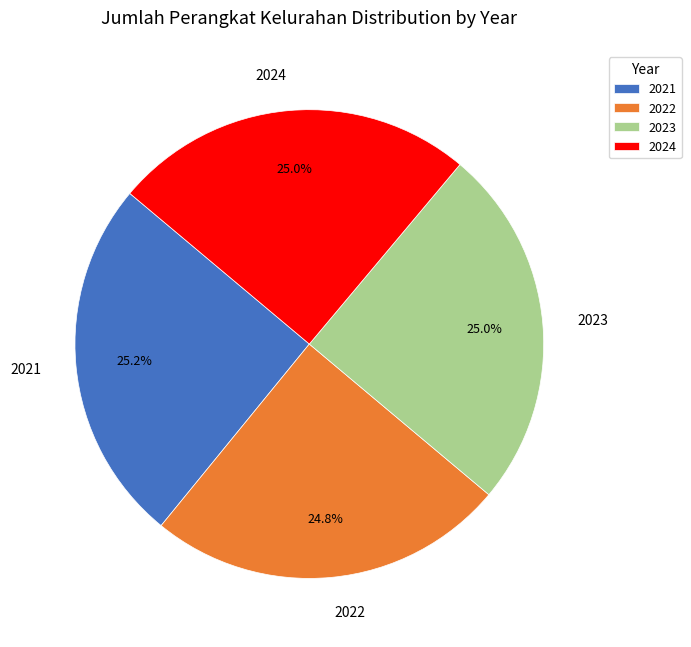

What is the ratio of the value at 2023 to the value at 2024?

1.0